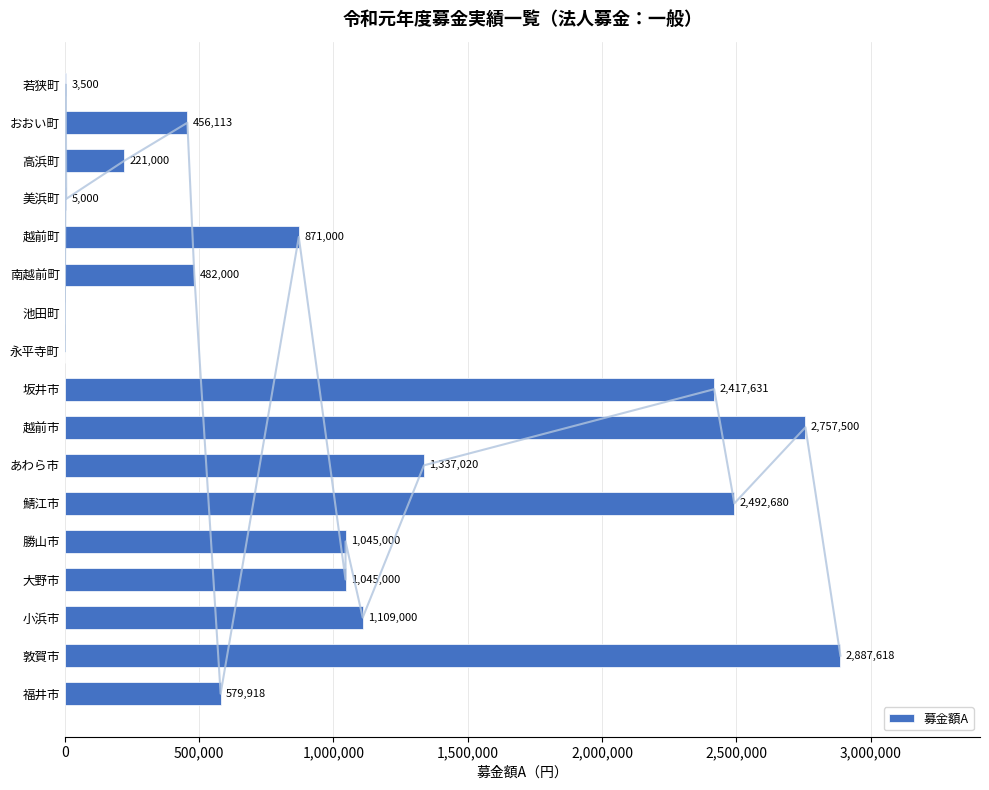

The 募金額A series shows 2417631 at 坂井市. True or false?

True